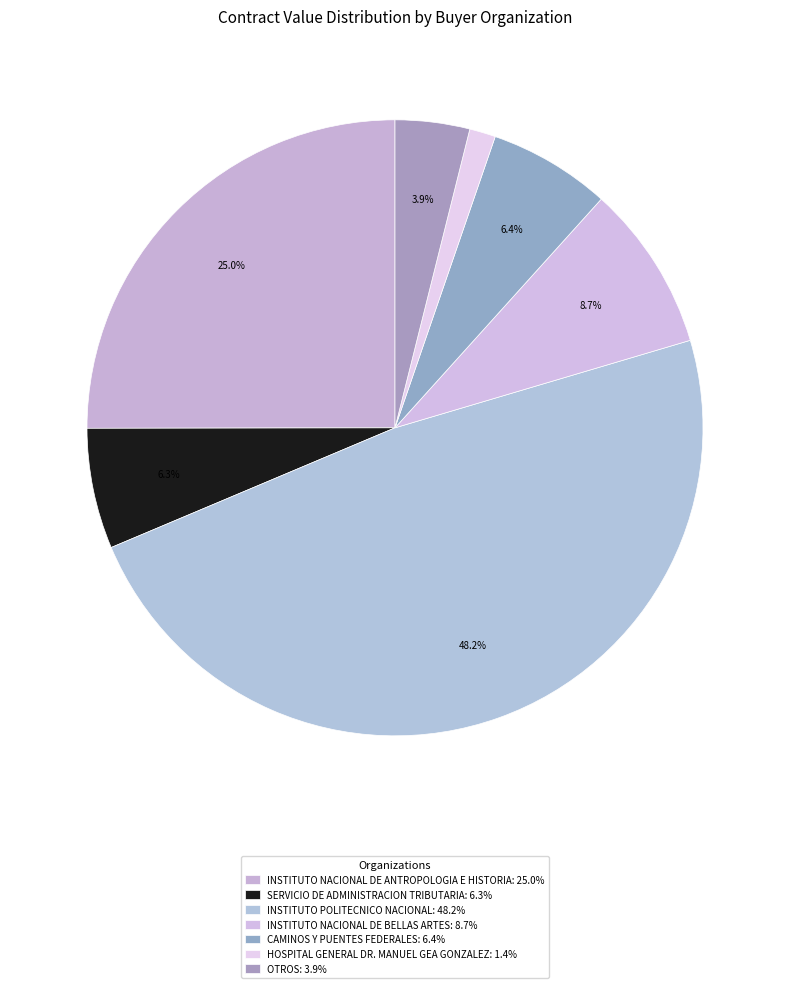

How many segments does this pie chart have?

7